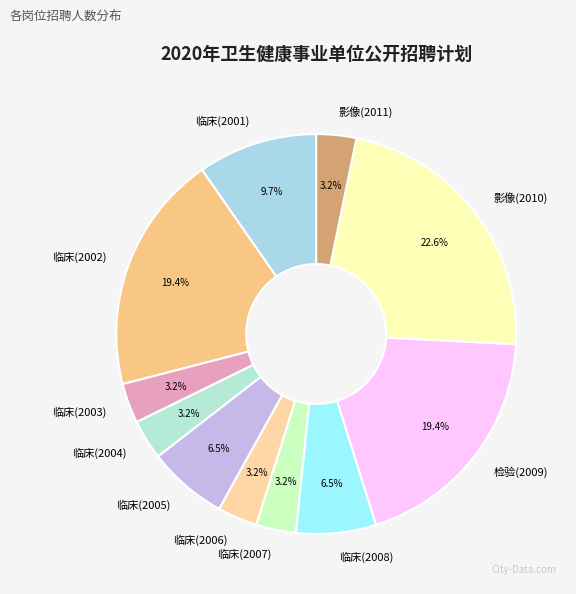

Is there any slice that represents more than half of the pie?

No